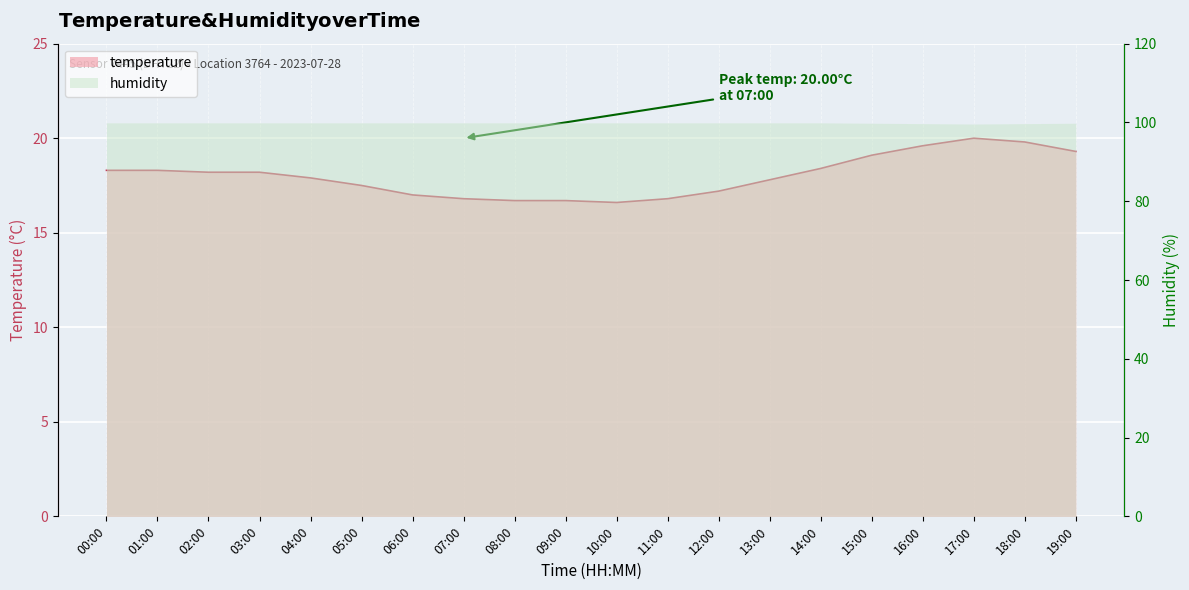

What is the label of the 11th point from the left?

10:00